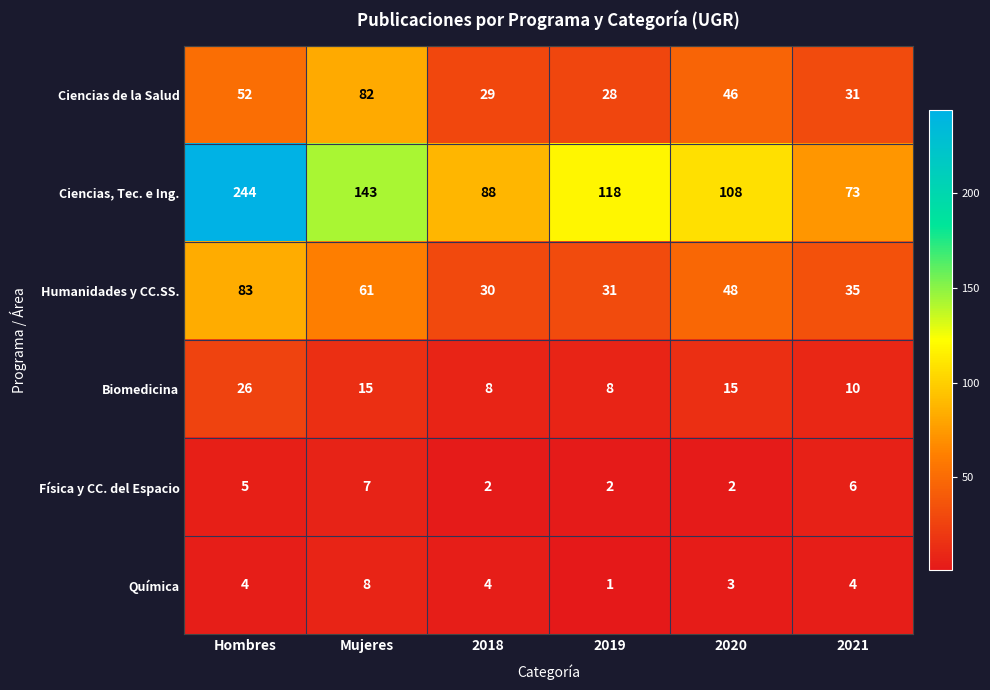

Rank the series by their maximum value, from lowest to highest.

Física y CC. del Espacio, Química, Biomedicina, Ciencias de la Salud, Humanidades y CC.SS., Ciencias, Tec. e Ing.